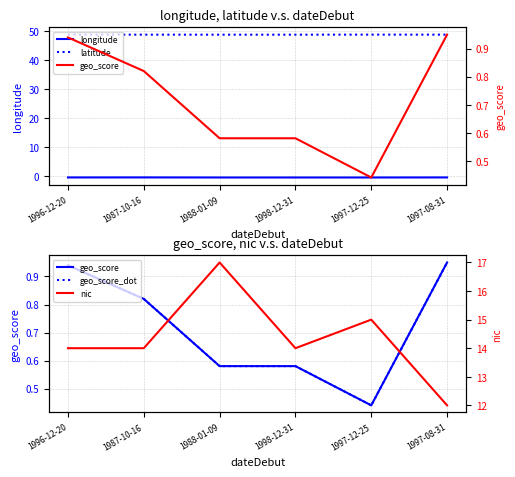

Reading left to right, what are all the values shown in this chart?

longitude: -0.4	-0.4	-0.4	-0.4	-0.4	-0.4
longitude_lat: 48.8	48.8	48.8	48.8	48.8	48.8
geo_score: 0.9	0.8	0.6	0.6	0.4	0.9
geo_score_dot: 0.9	0.8	0.6	0.6	0.4	0.9
nic: 14.0	14.0	17.0	14.0	15.0	12.0